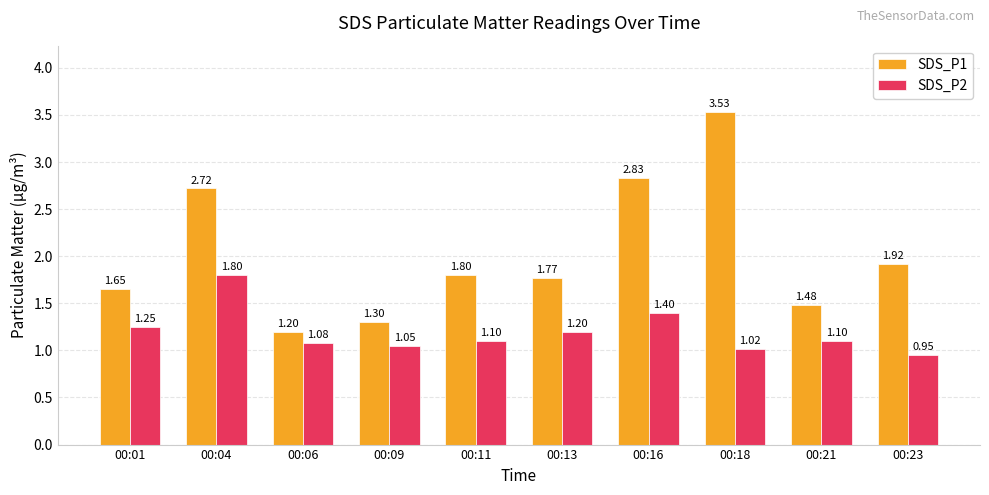

Which series changed the most between 00:06 and 00:11?

SDS_P1